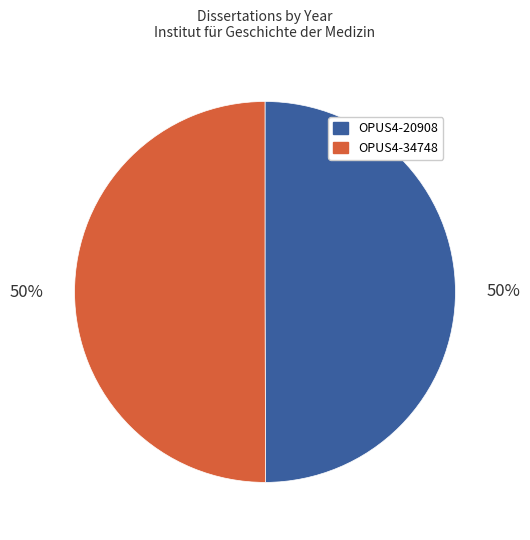

The OPUS4-34748 slice represents 42% of the pie. True or false?

False